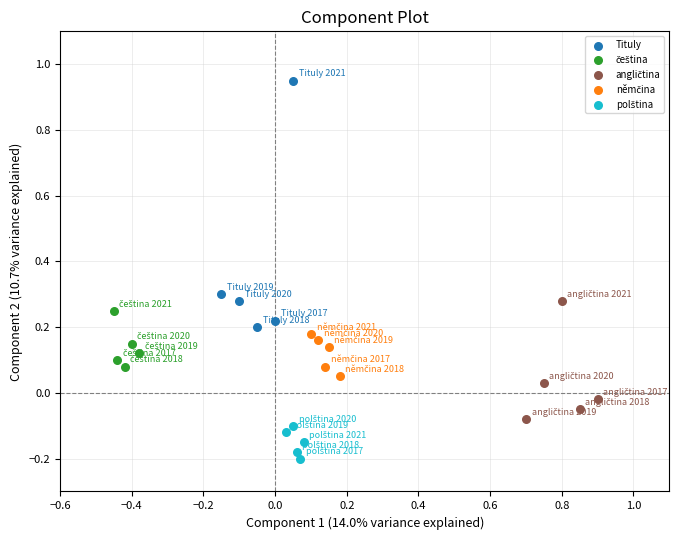

Which series has the largest Y range (max minus min)?

Tituly